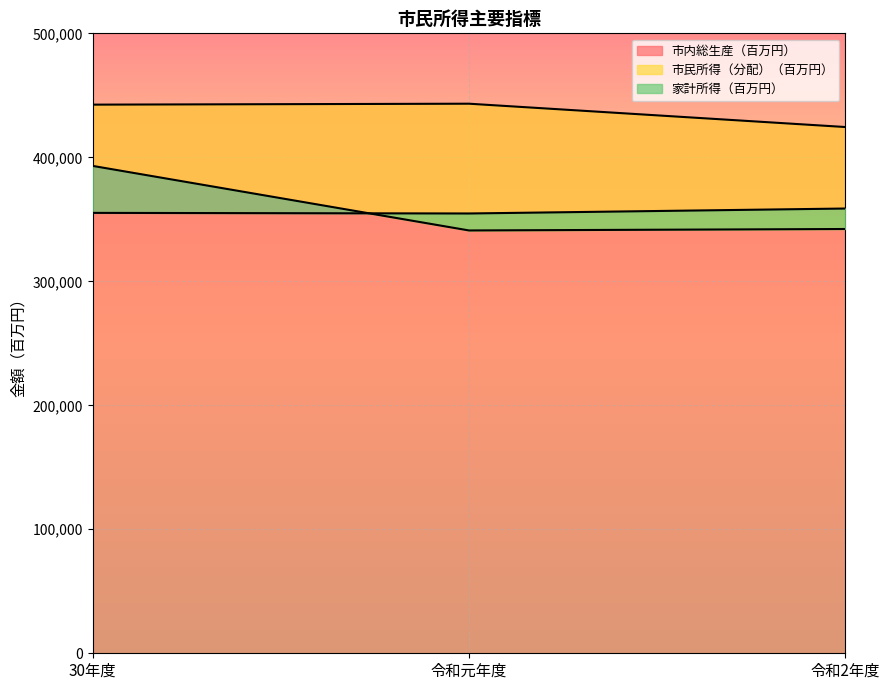

Read the 家計所得（百万円） value at 令和2年度, to the nearest 10.

358700